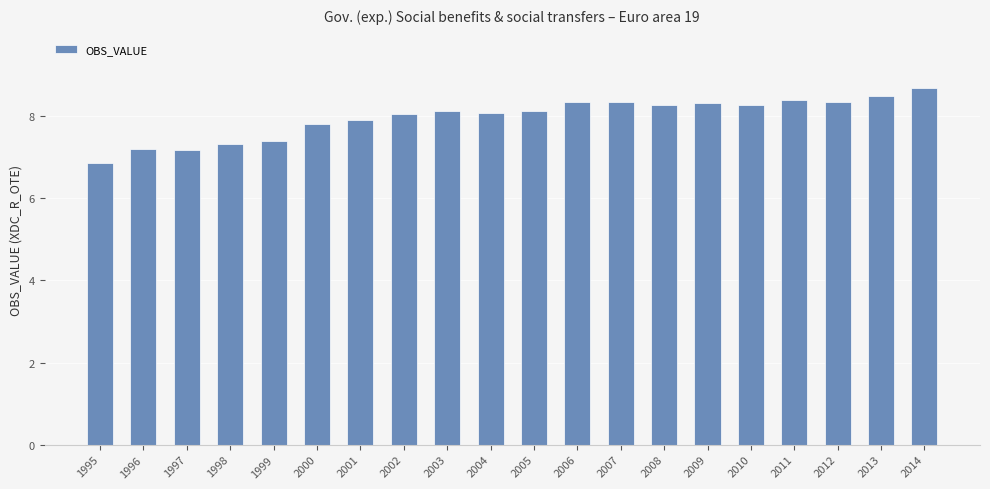

Which category has the lowest value across all series?

1995